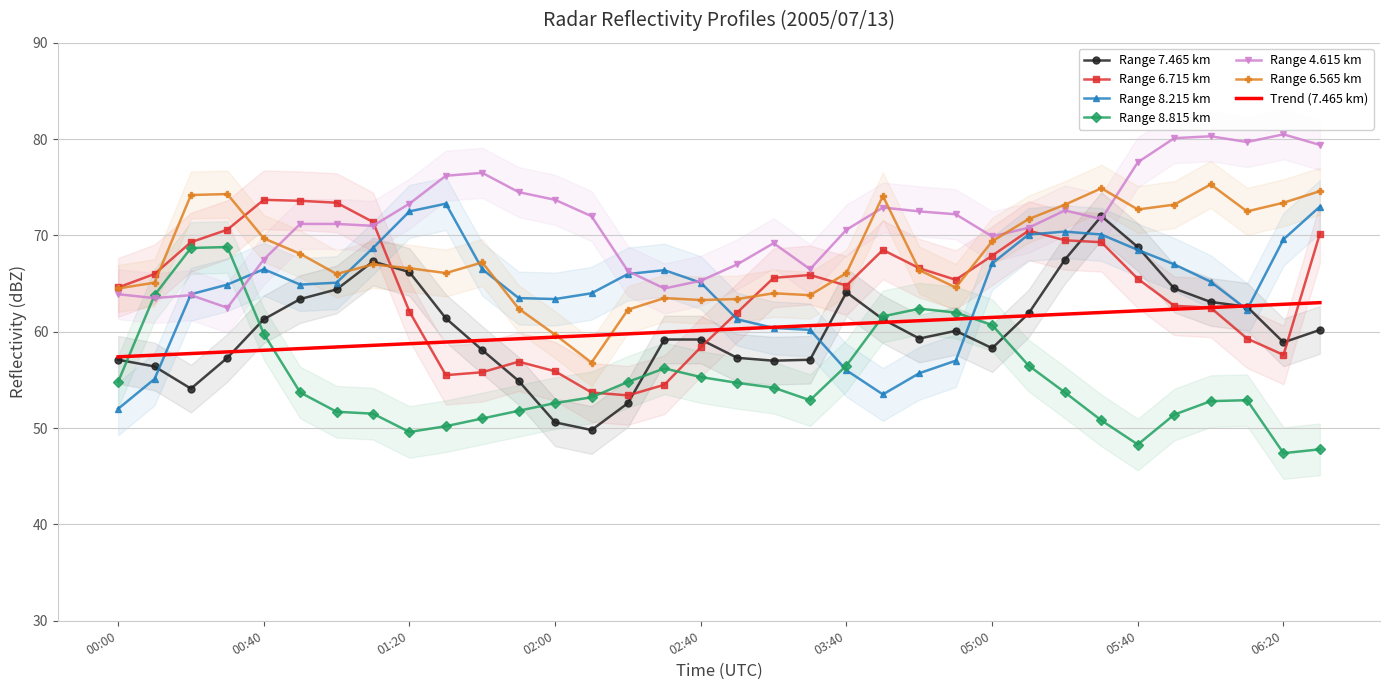

Is it true that 8.215 equals 65.2 at 2005/07/13 06:00?

True